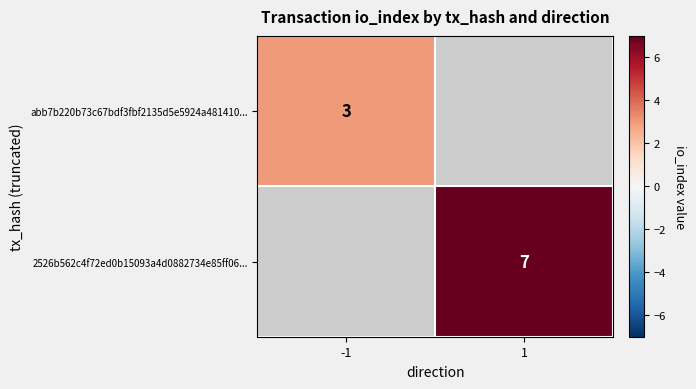

Between -1 and 1, which is larger?

1